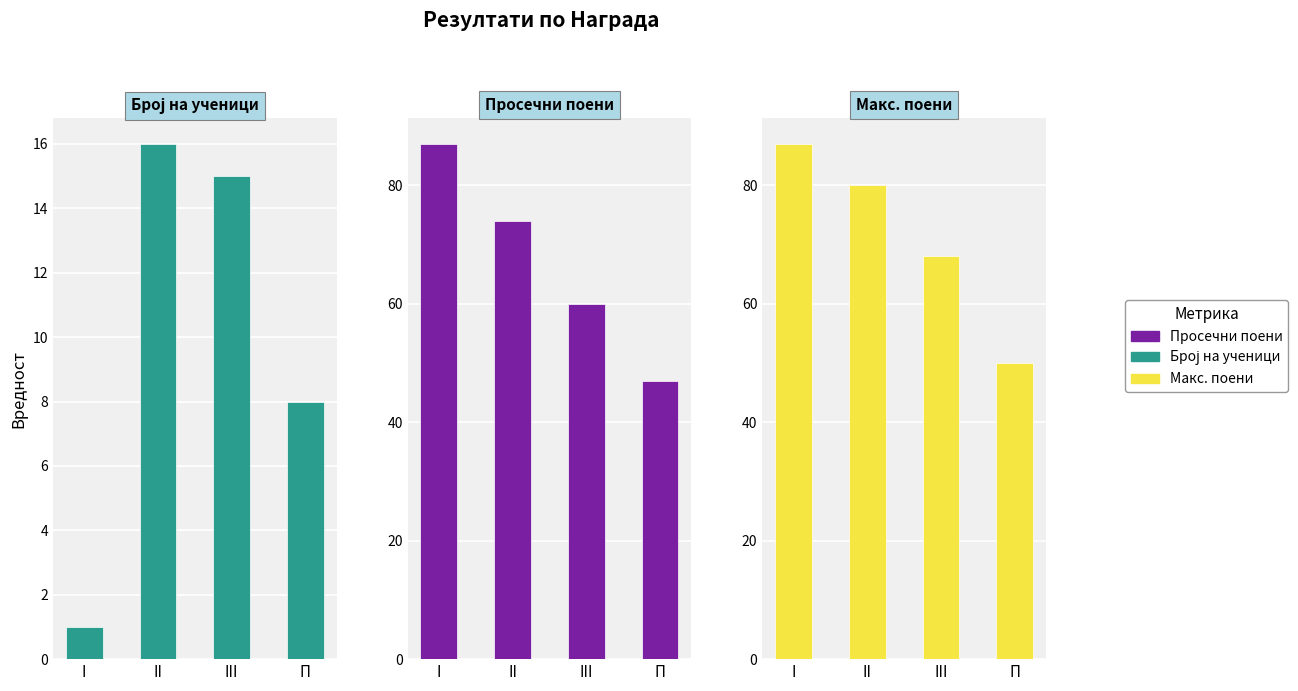

At which category is the sum across all series the highest?

I